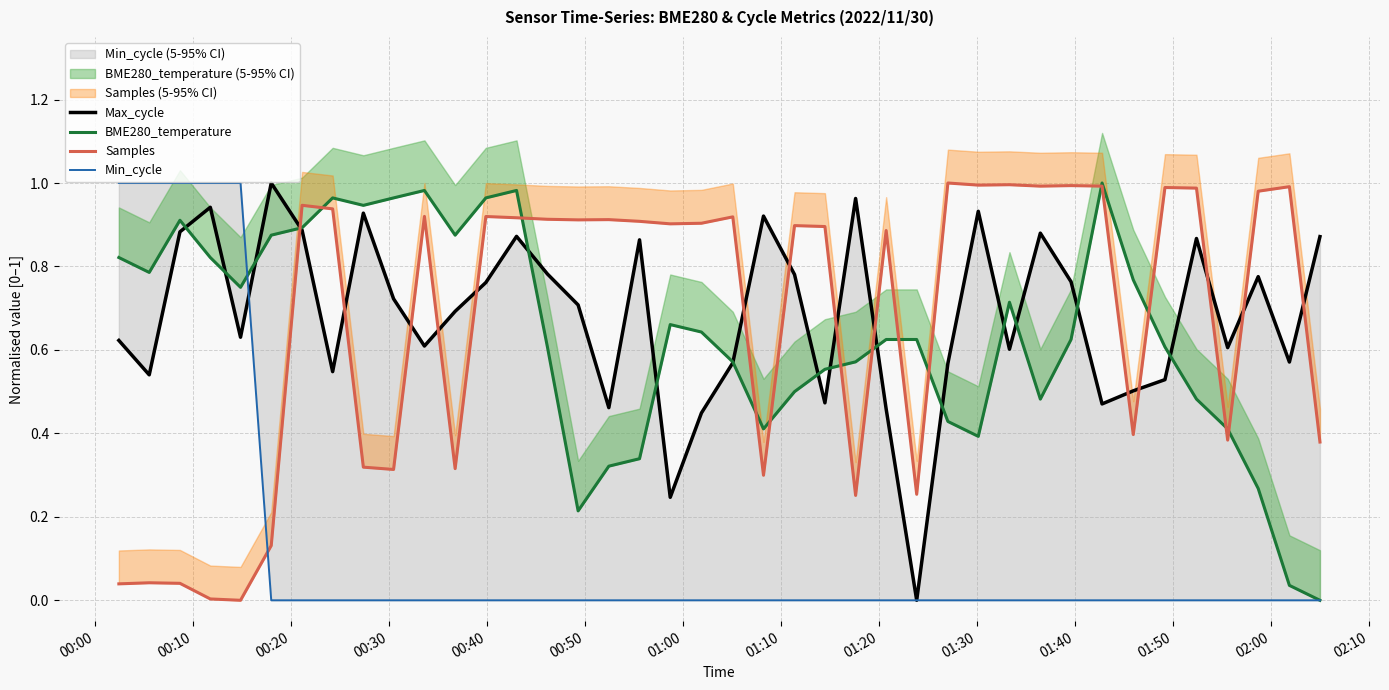

True or false: Min_cycle and BME280_temperature cross at least once.

True